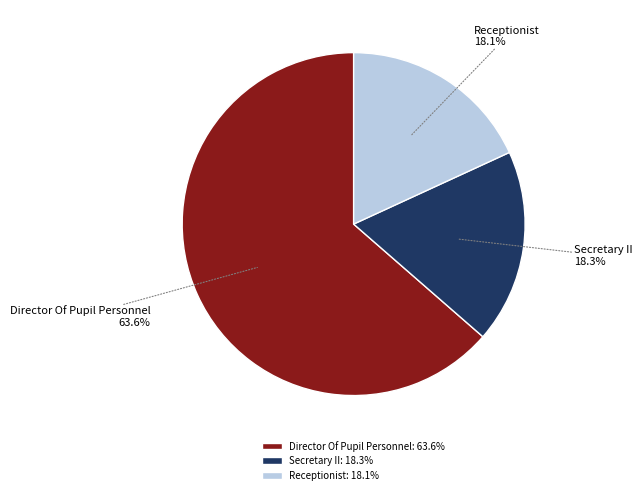

Which category accounts for the majority?

Director Of Pupil Personnel